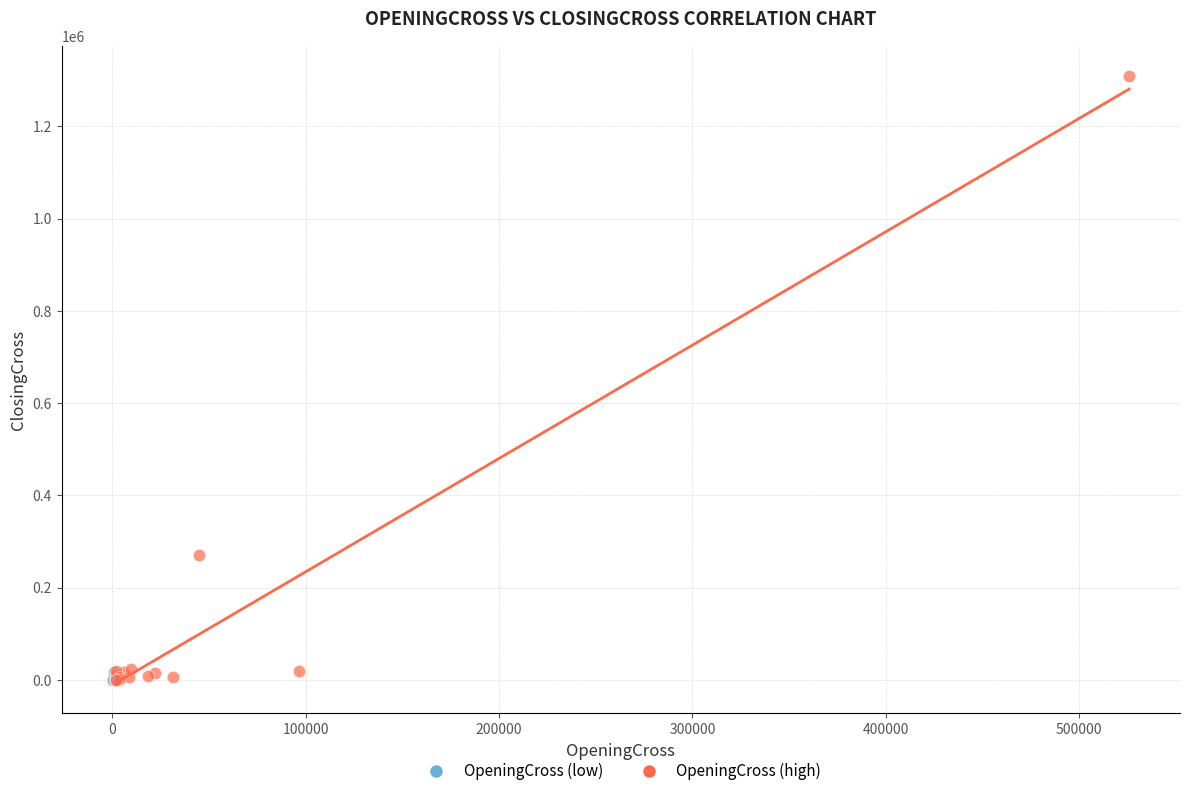

Which series has the largest Y range (max minus min)?

OpeningCross (high)